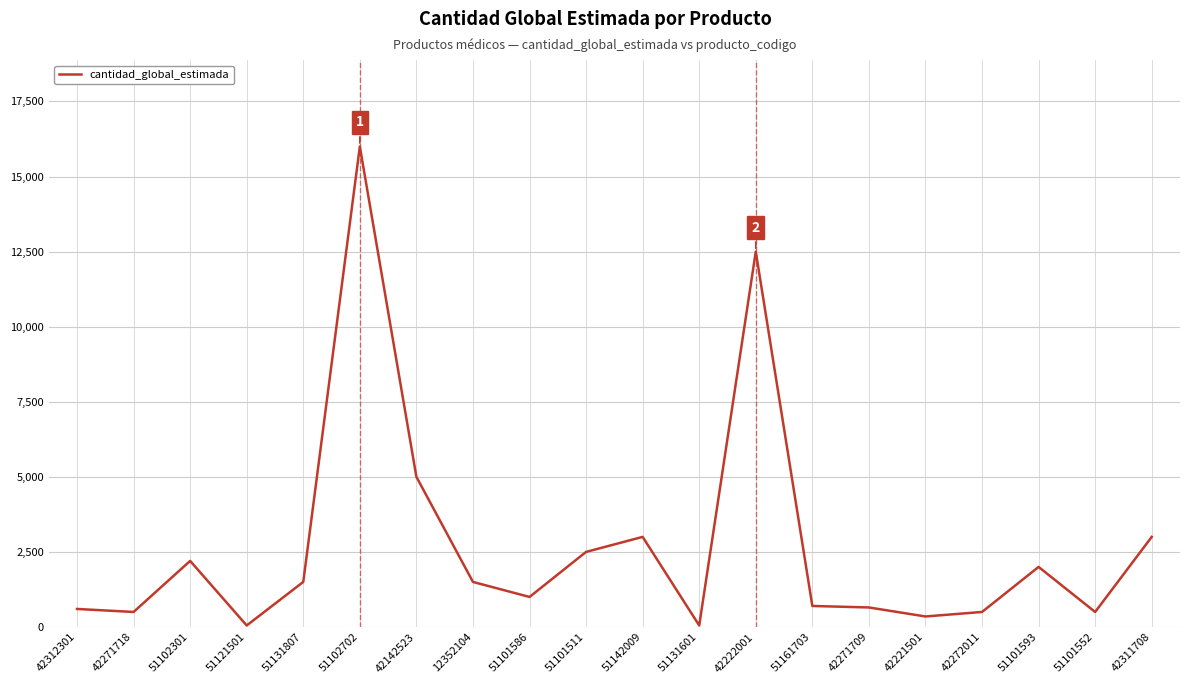

What is the difference between the maximum and minimum values?

15950